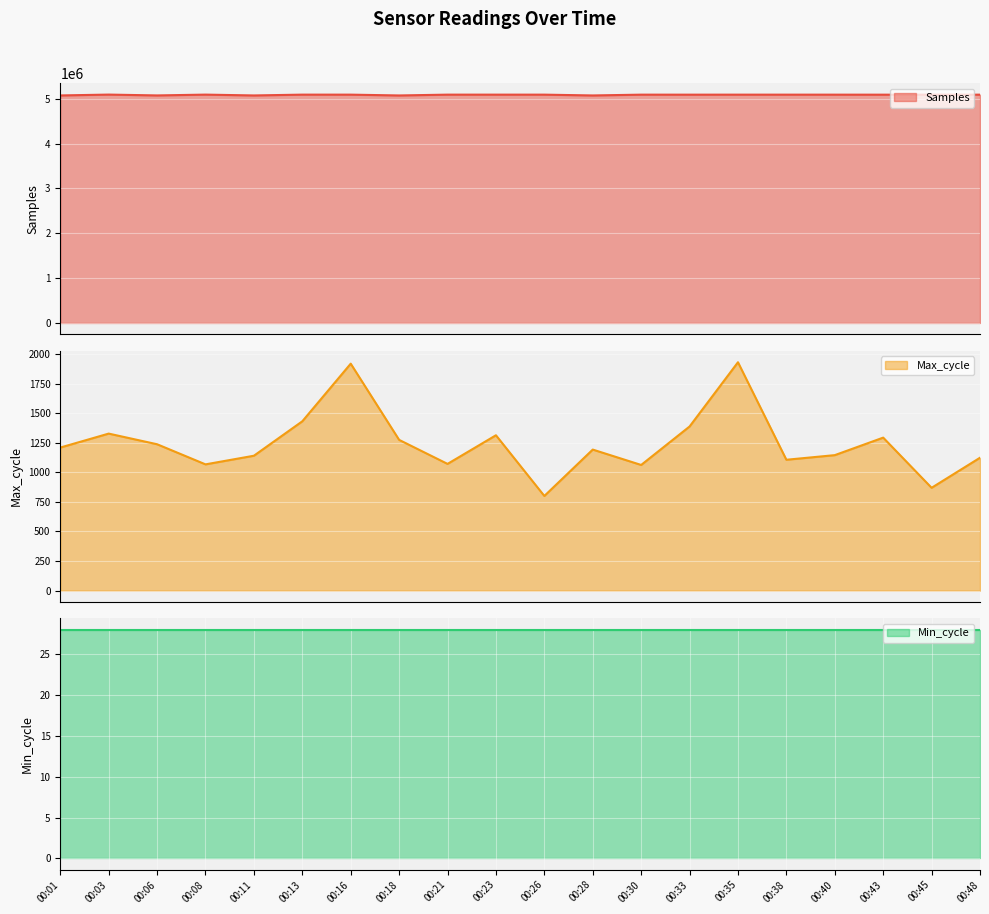

What is the maximum value shown in the chart?

5095311